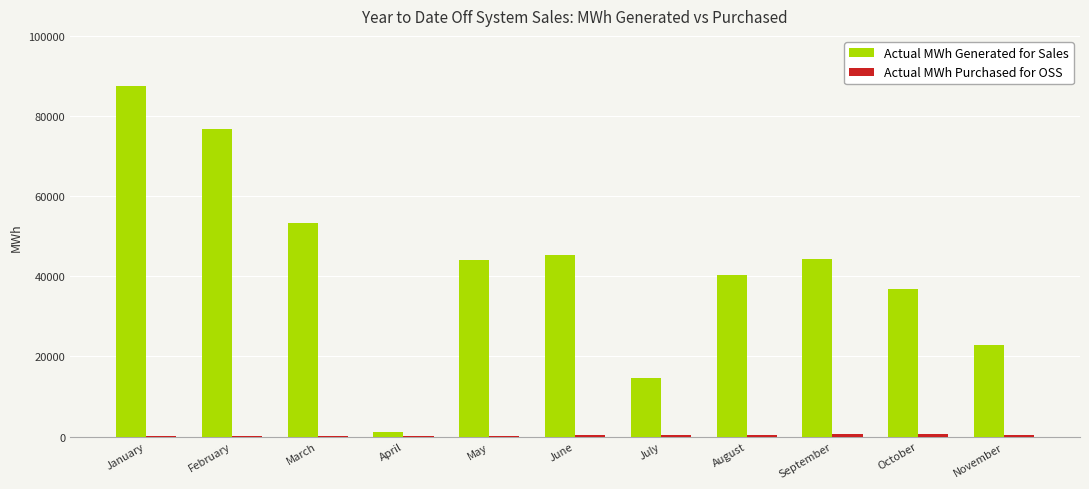

What is the total value across all series at October?

37517